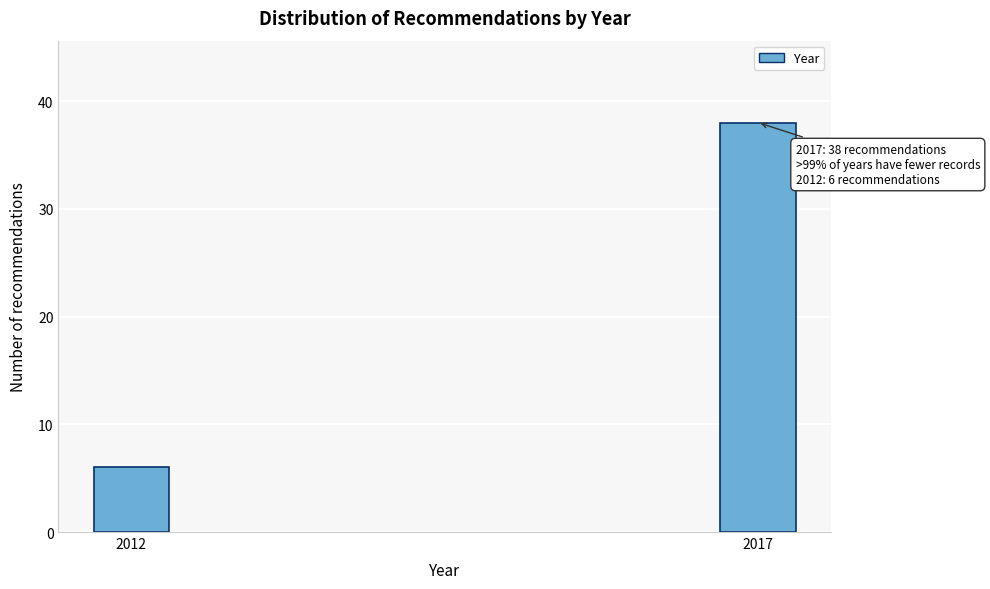

Reading left to right, list all the values displayed in this chart.

6	38